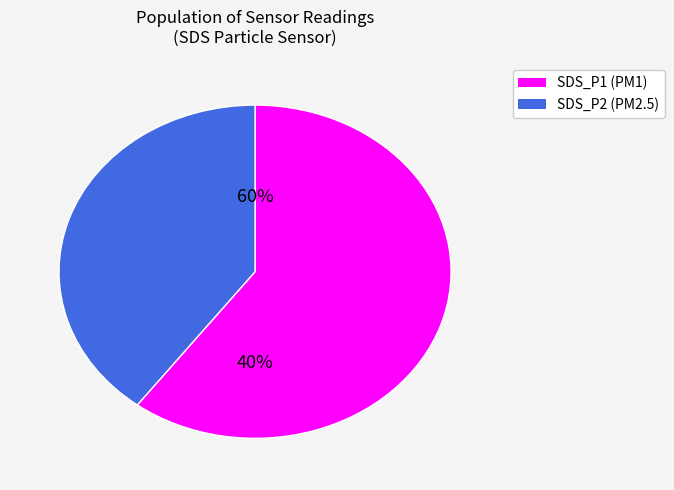

The SDS_P2 slice represents 39% of the pie. True or false?

True